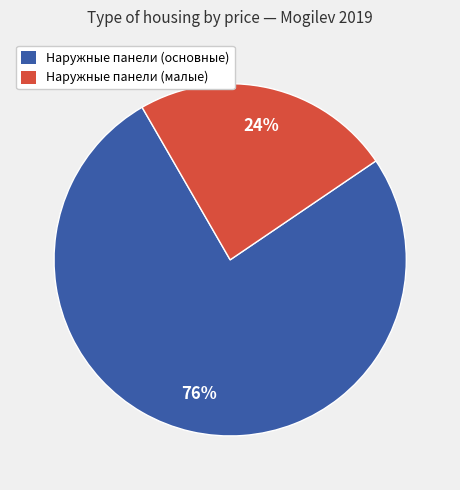

To the nearest percent, what percentage of the pie is Наружные панели (малые)?

24%